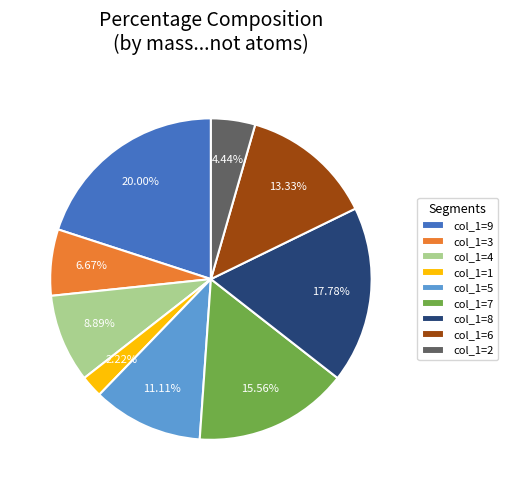

Combined, do col_1=5 and col_1=6 account for over 50%?

No